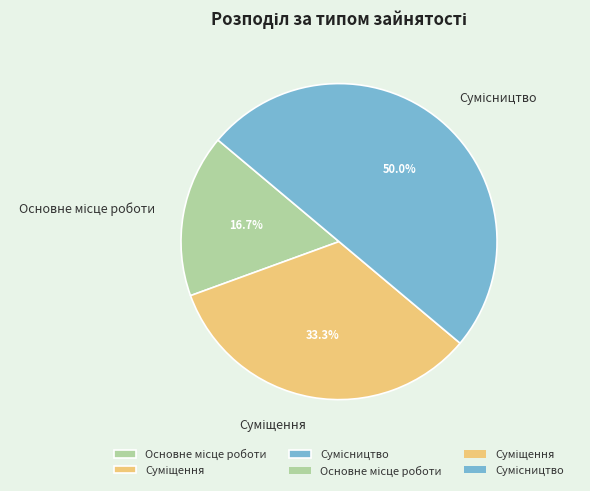

What is the change in value from Основне місце роботи to Суміщення?

+1